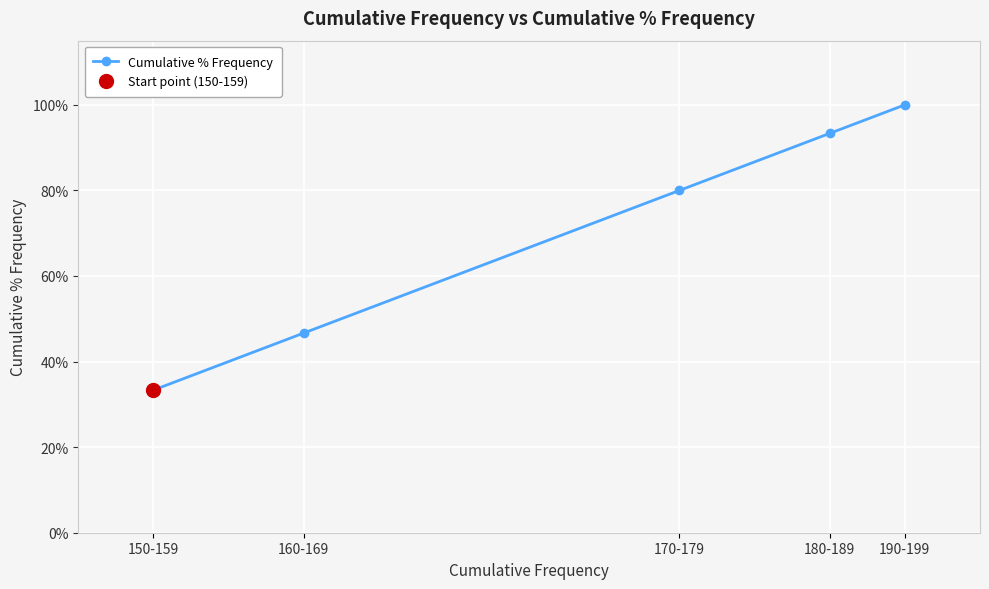

True or false: the data shows 1.5 at 190-199.

False